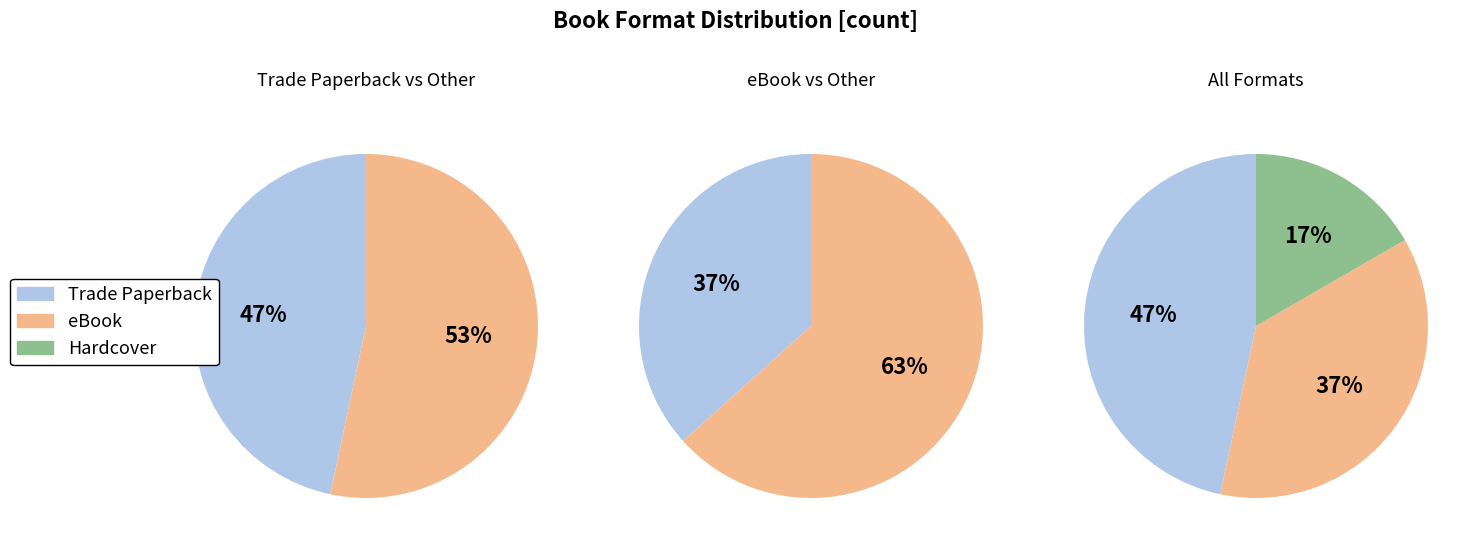

What is the change in value from eBook to Hardcover?

-6